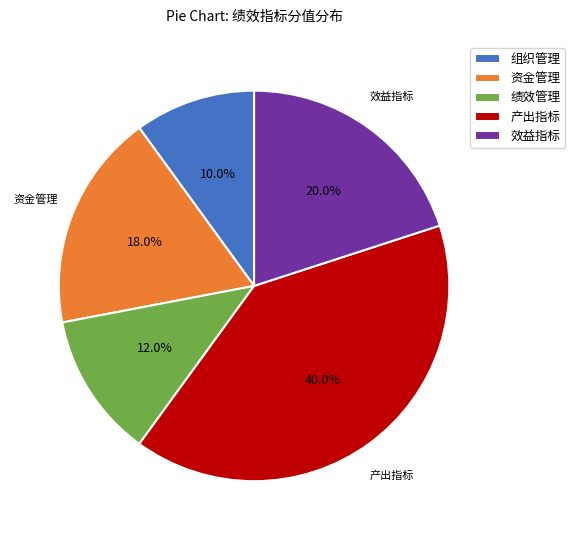

Which has a higher value, 效益指标 or 组织管理?

效益指标